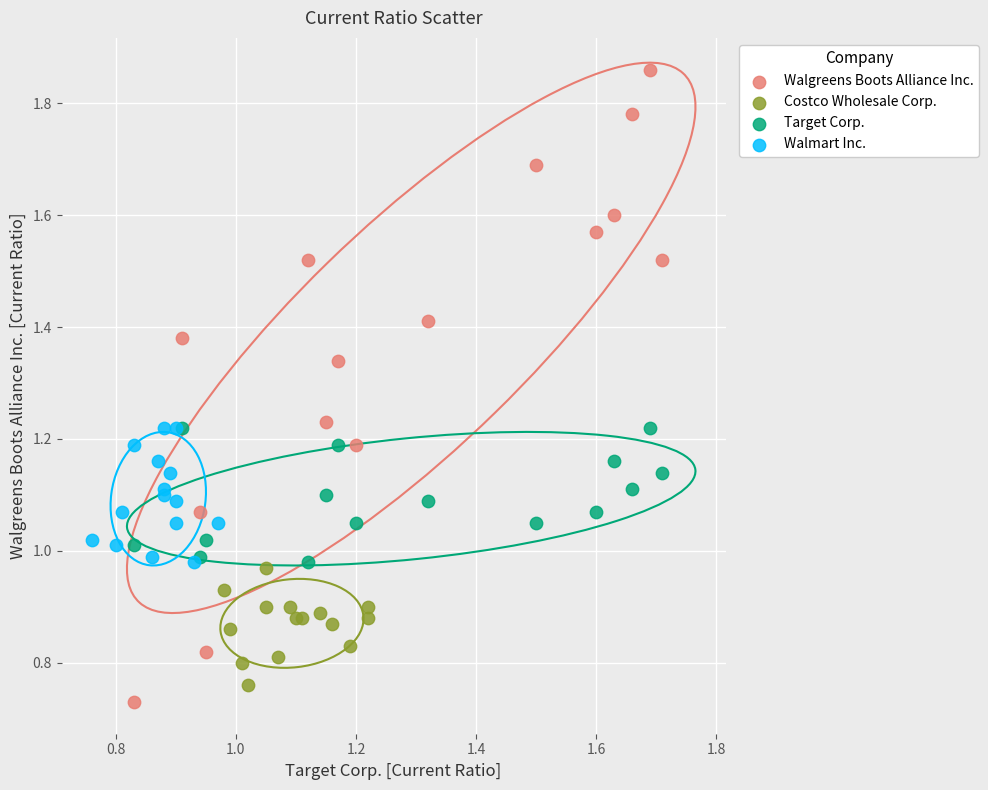

Which series contains the highest Y value?

Walgreens Boots Alliance Inc.